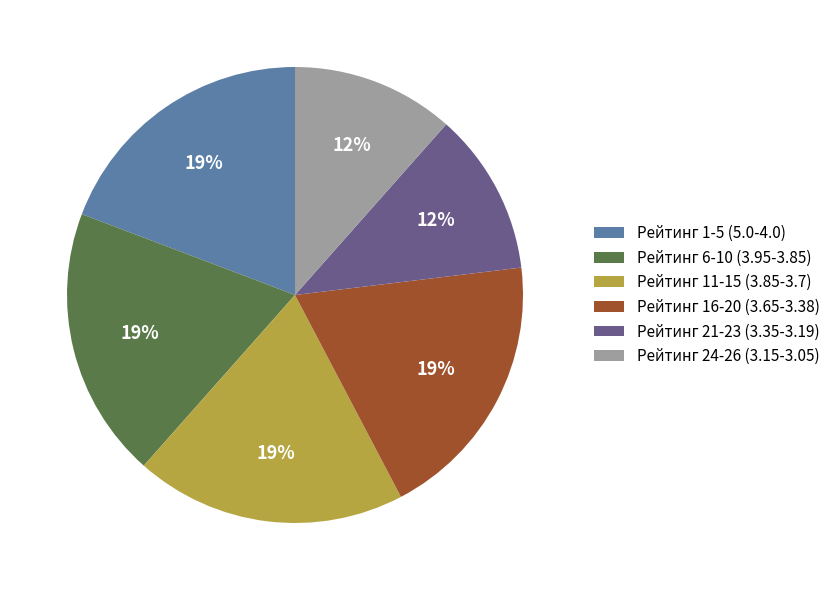

True or false: Рейтинг 6-10 (3.95-3.85) accounts for 19% of the total.

True